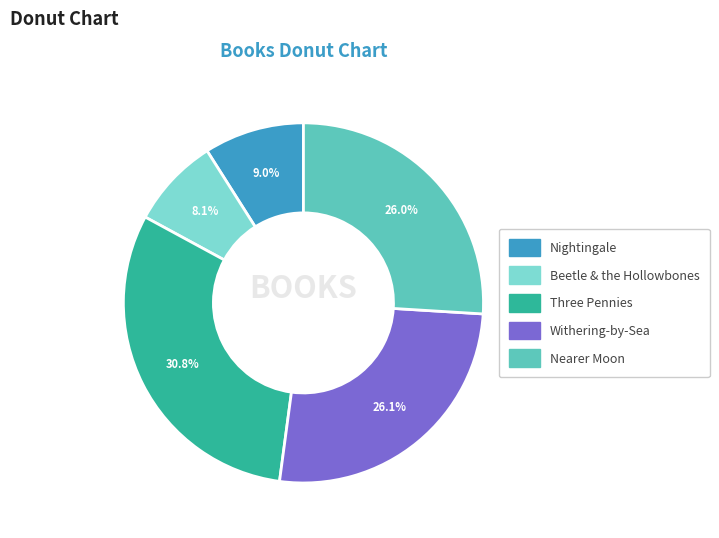

What percentage is the Beetle & the Hollowbones slice, to the nearest percent?

8%